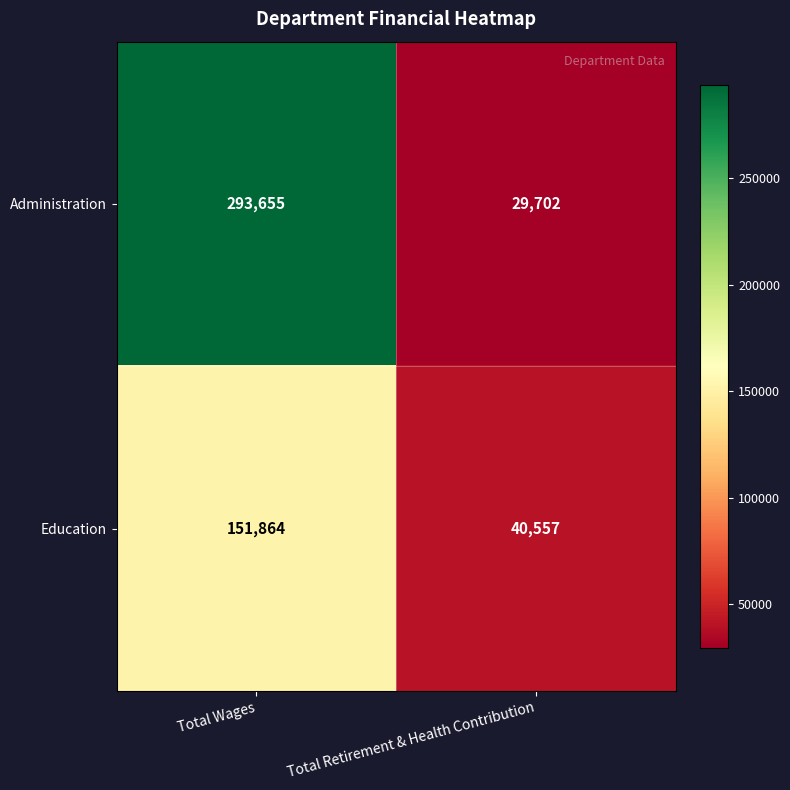

What is the greatest value displayed?

293655